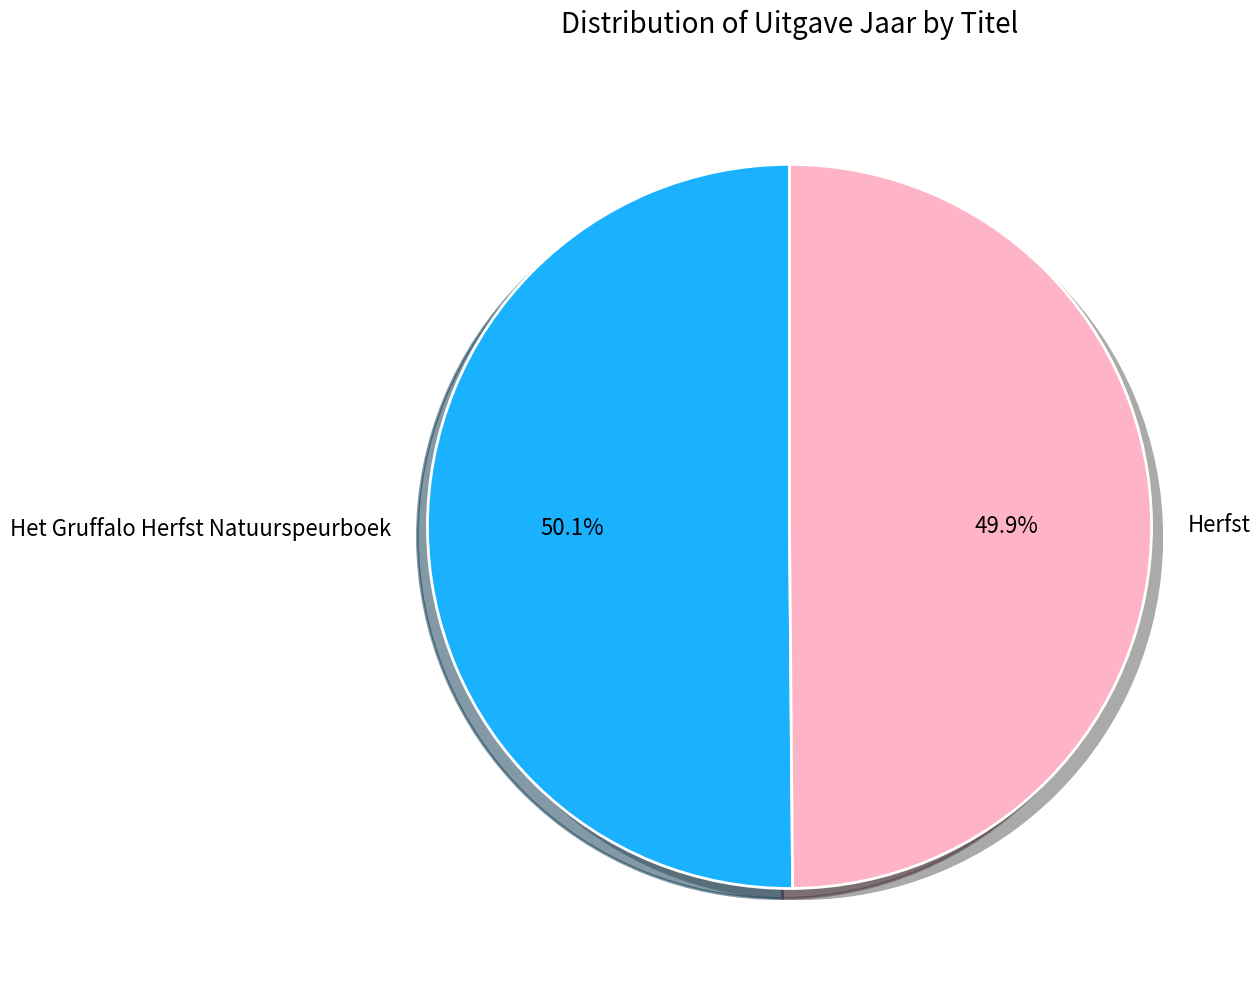

Does Herfst account for over 50% of the chart?

No